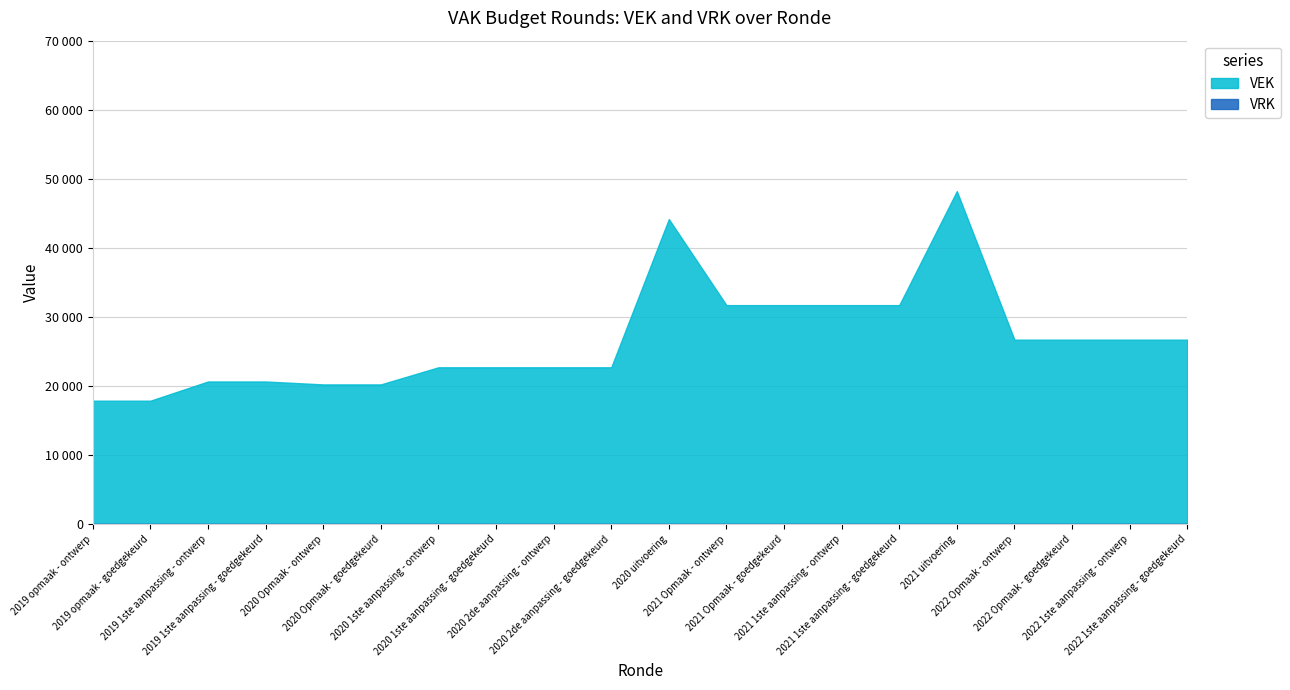

At how many categories does at least one series exceed 19747?

18